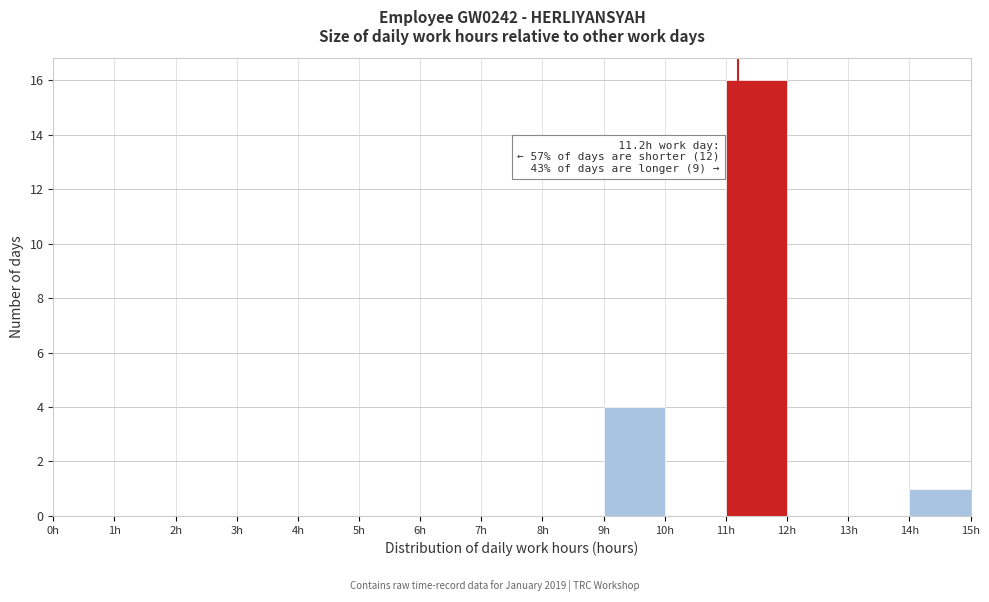

Which range on the x-axis has the tallest bar?

11 to 12